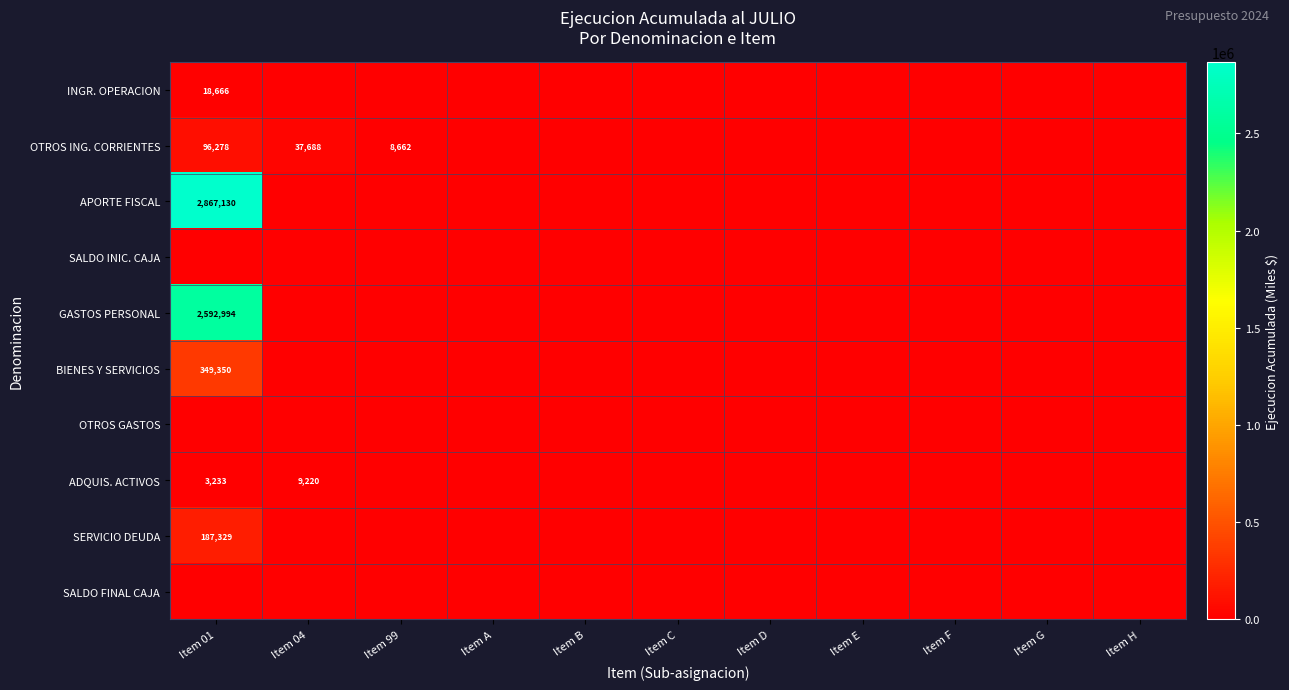

Between Item 01 and Item 04, which series saw the biggest shift?

APORTE FISCAL